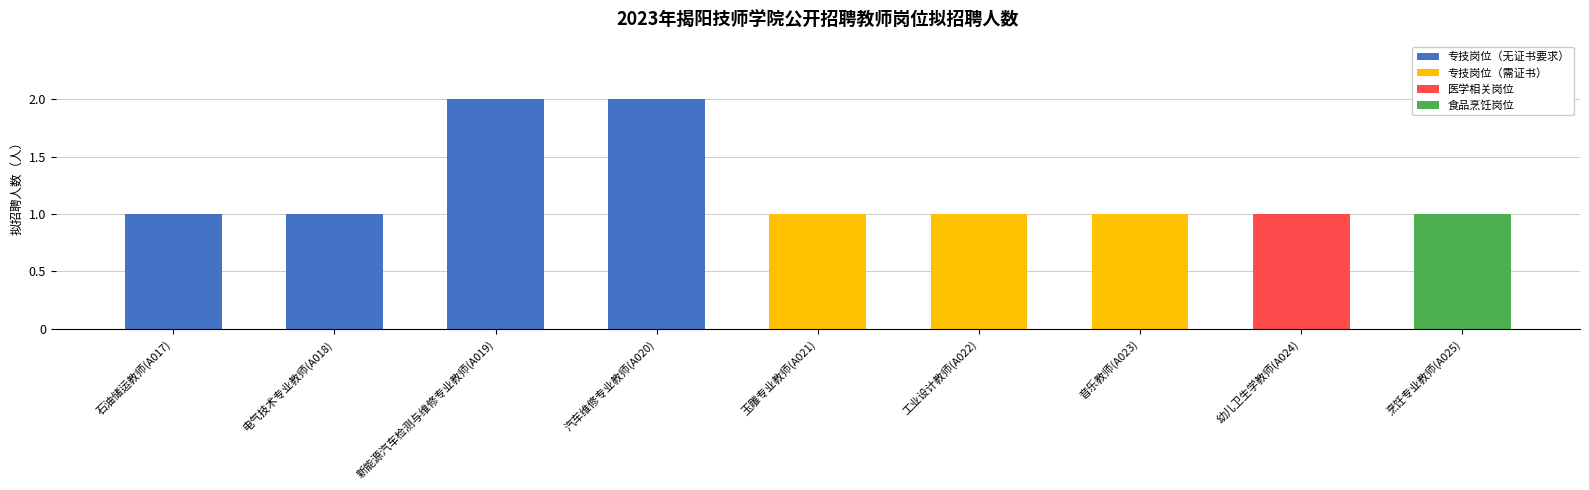

What is the difference between the values at 石油储运教师(A017) and 新能源汽车检测与维修专业教师(A019)?

1